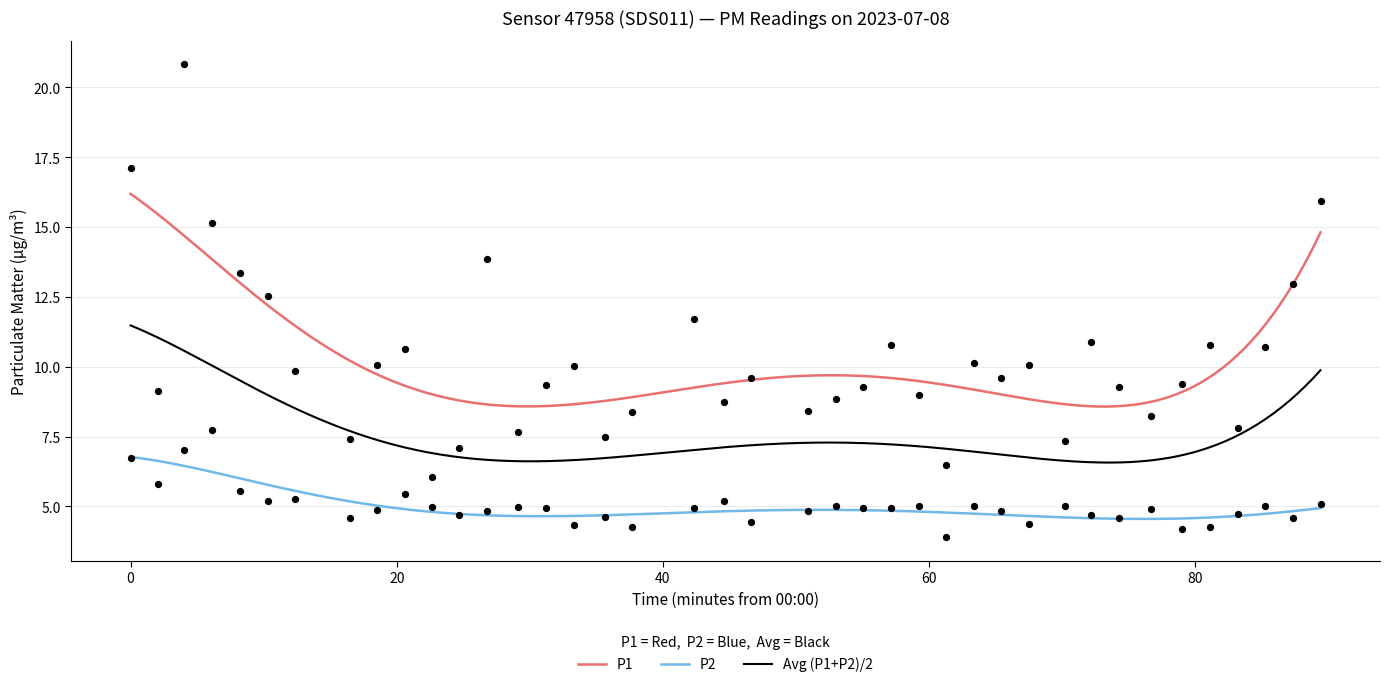

Which series reaches the maximum Y coordinate?

P1